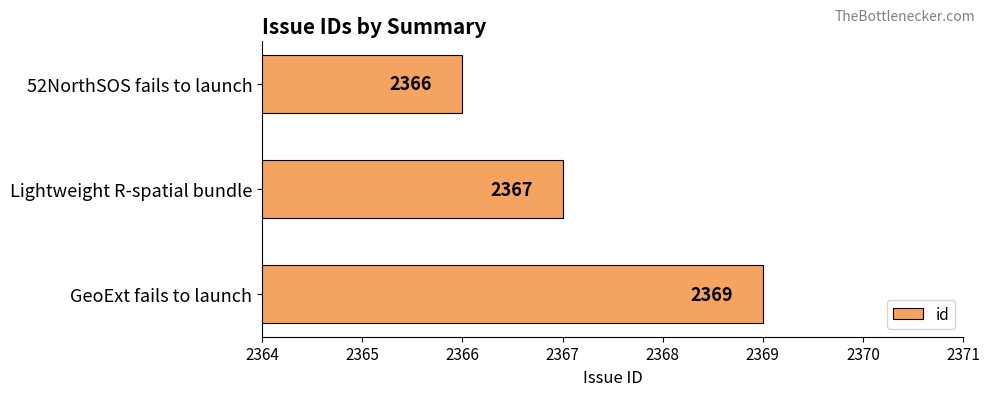

What is the average value?

2367